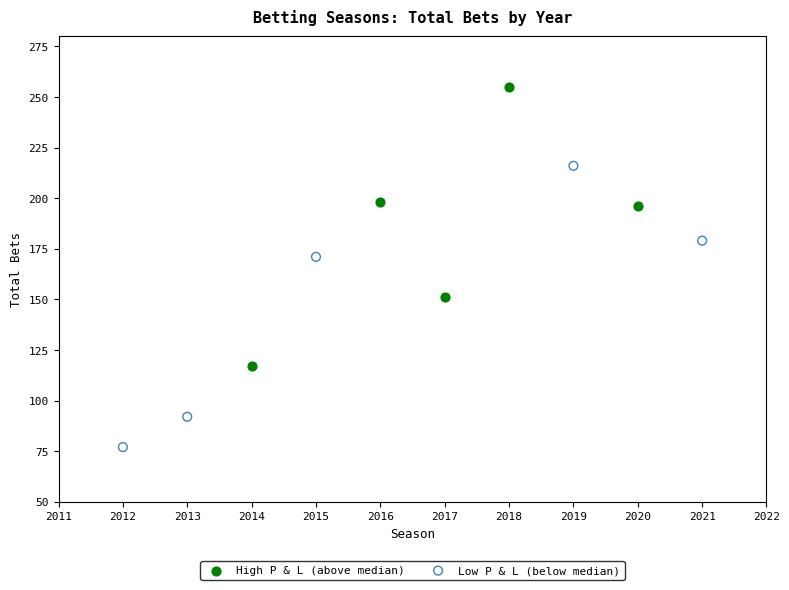

What are all the series names shown in the legend?

High P & L (above median), Low P & L (below median)